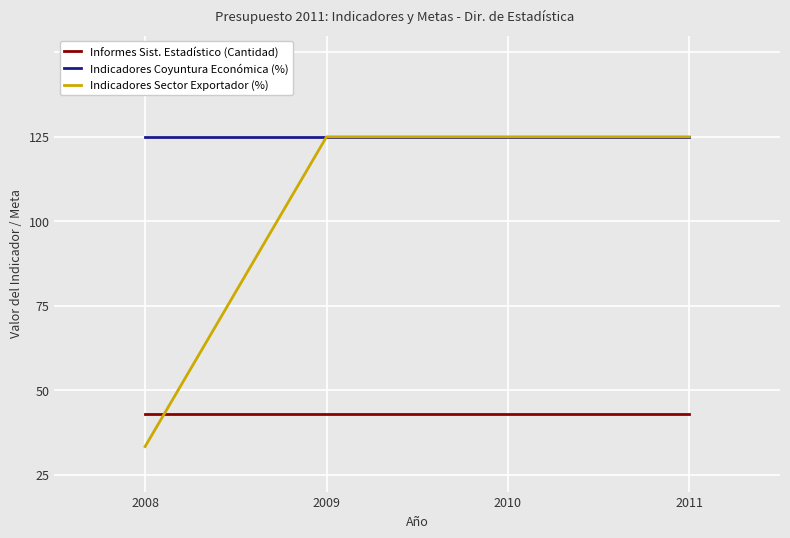

Rank the categories by Indicadores Coyuntura Económica (%) value from lowest to highest.

2008, 2009, 2010, 2011